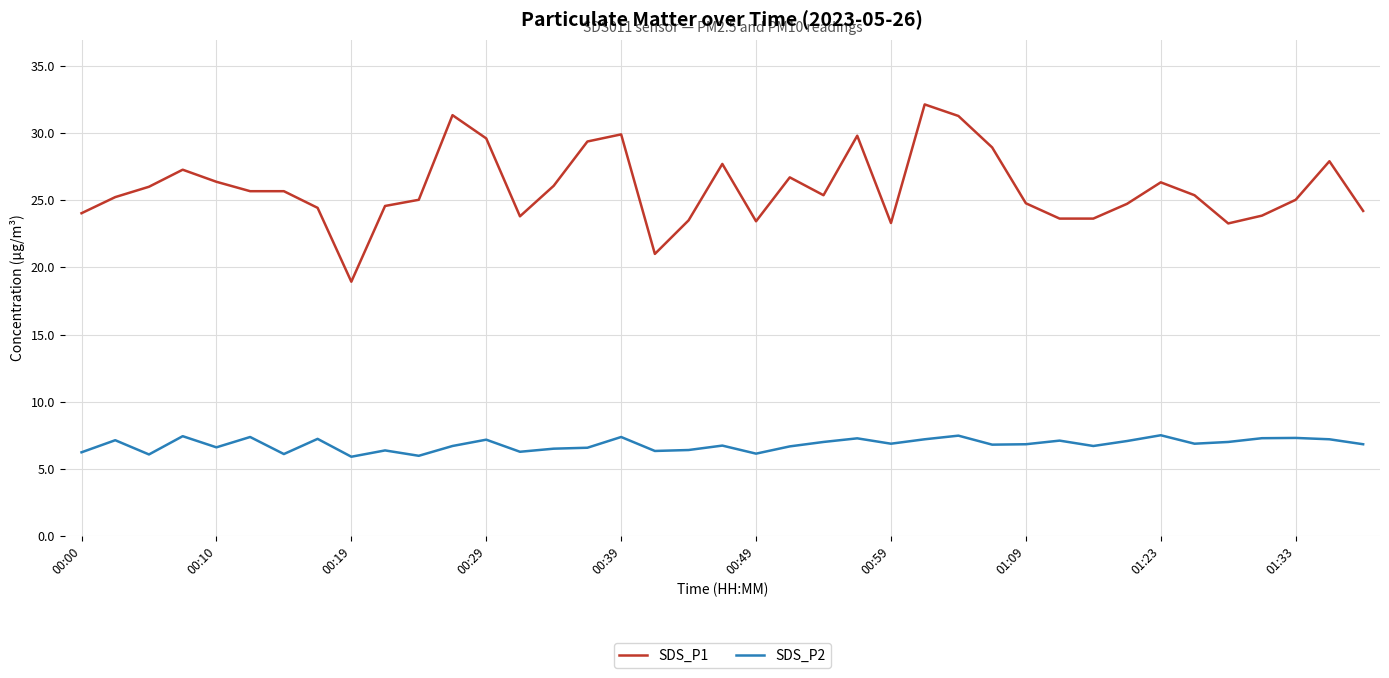

Which series has the widest spread of values?

SDS_P1